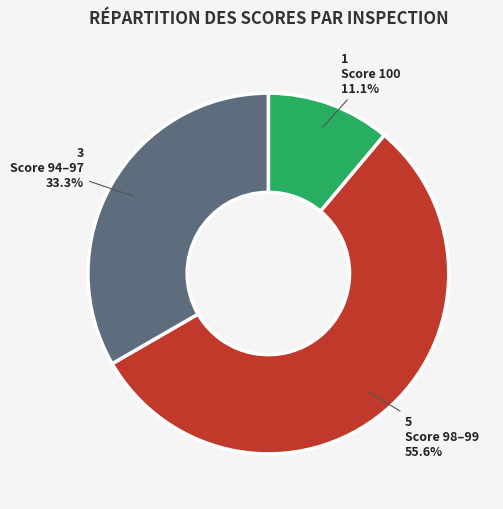

Is there a majority slice in this chart?

Yes